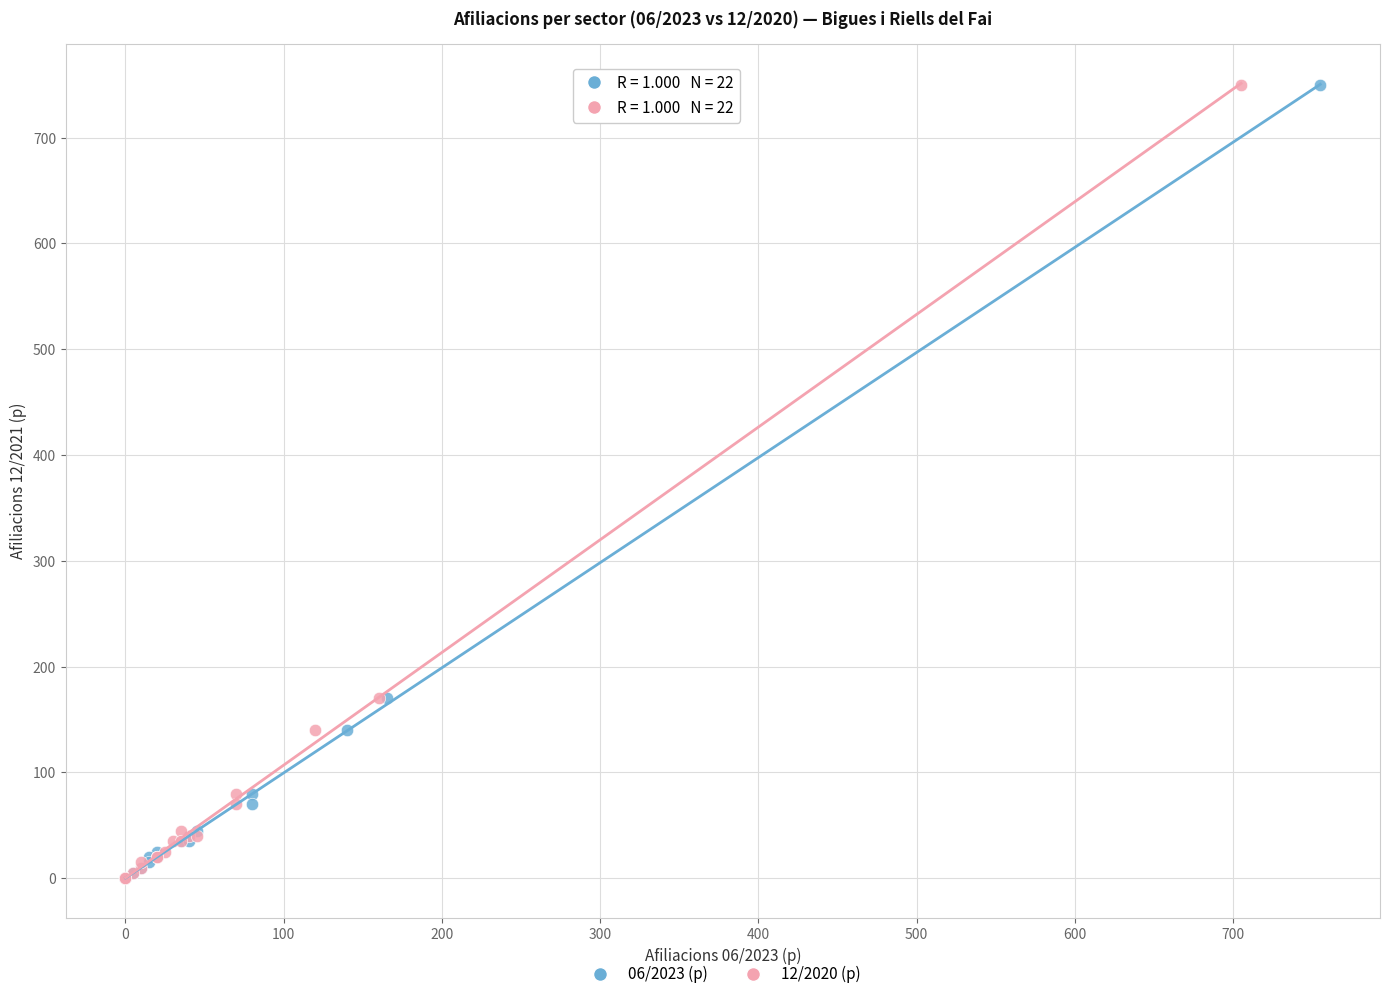

What are all the series names shown in the legend?

06/2023 (p), 12/2020 (p)